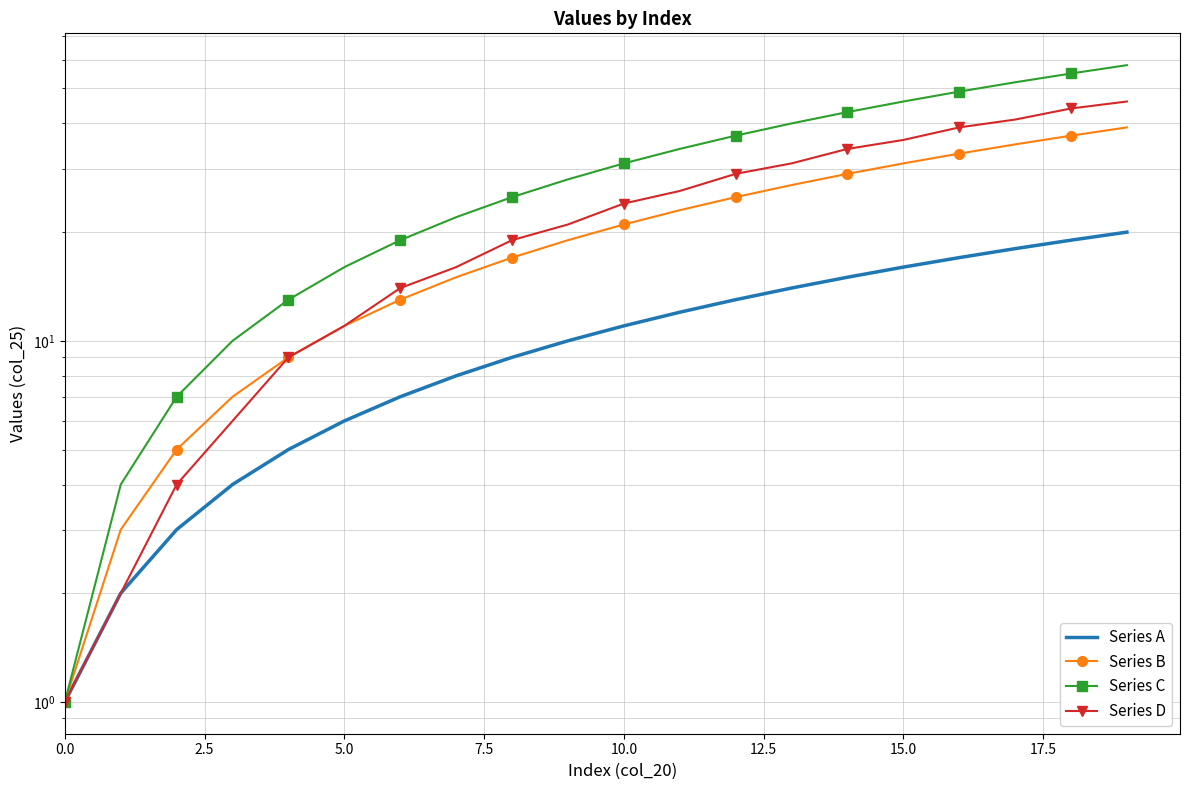

What are all the series names shown in the legend?

Series A, Series B, Series C, Series D